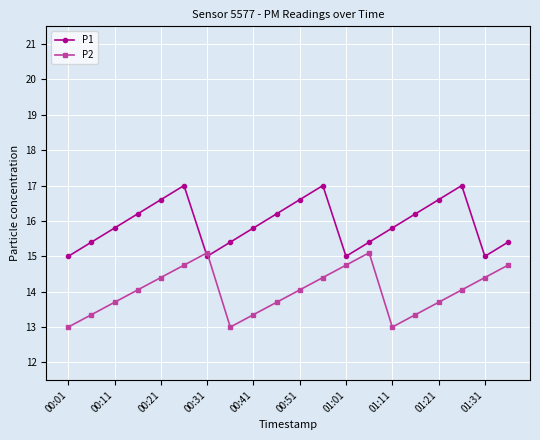

How many distinct data groups are displayed?

2